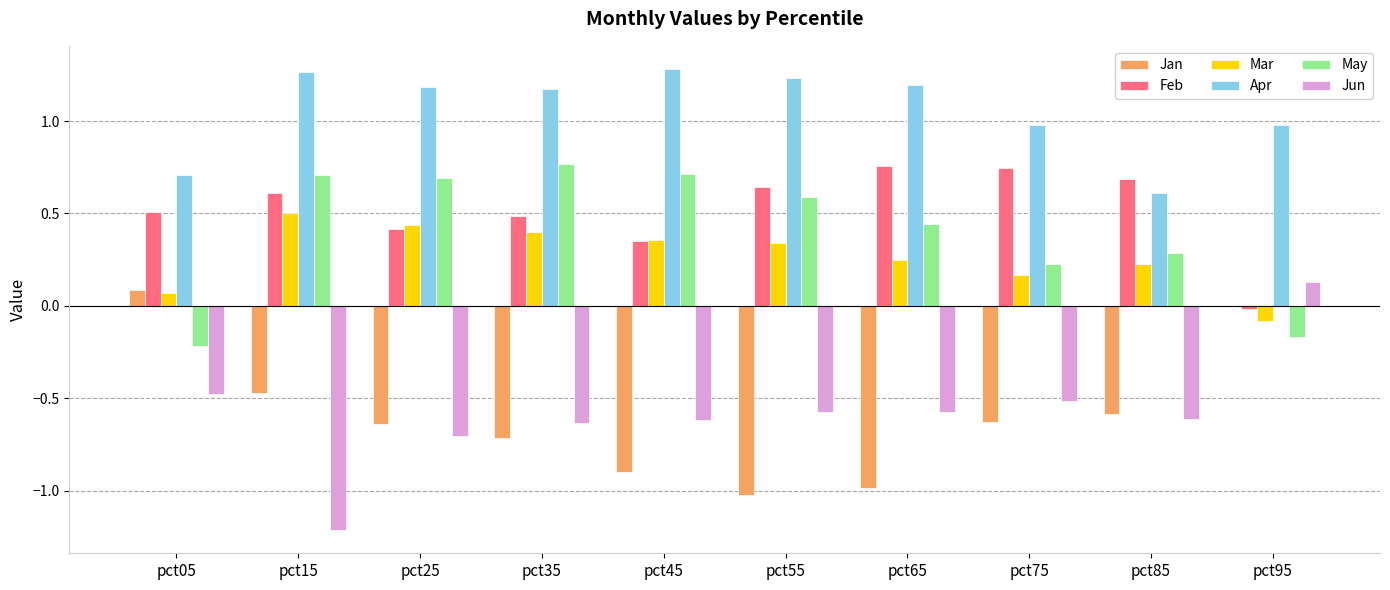

At which label does Mar first exceed 0?

pct05